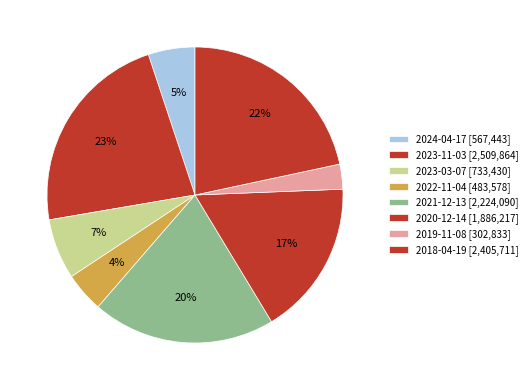

How many slices are in this pie chart?

8